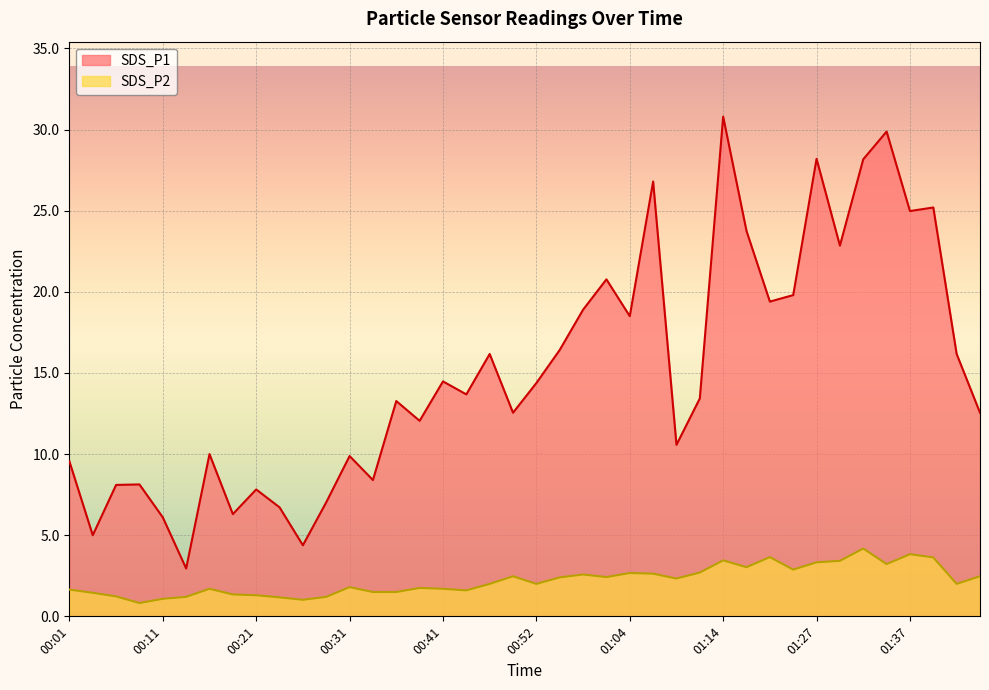

How many lines are shown in the chart?

2